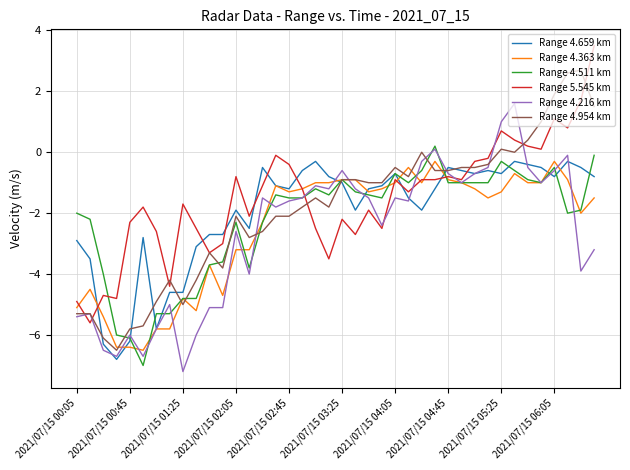

What is the minimum value for Range 5.545 km?

-5.6